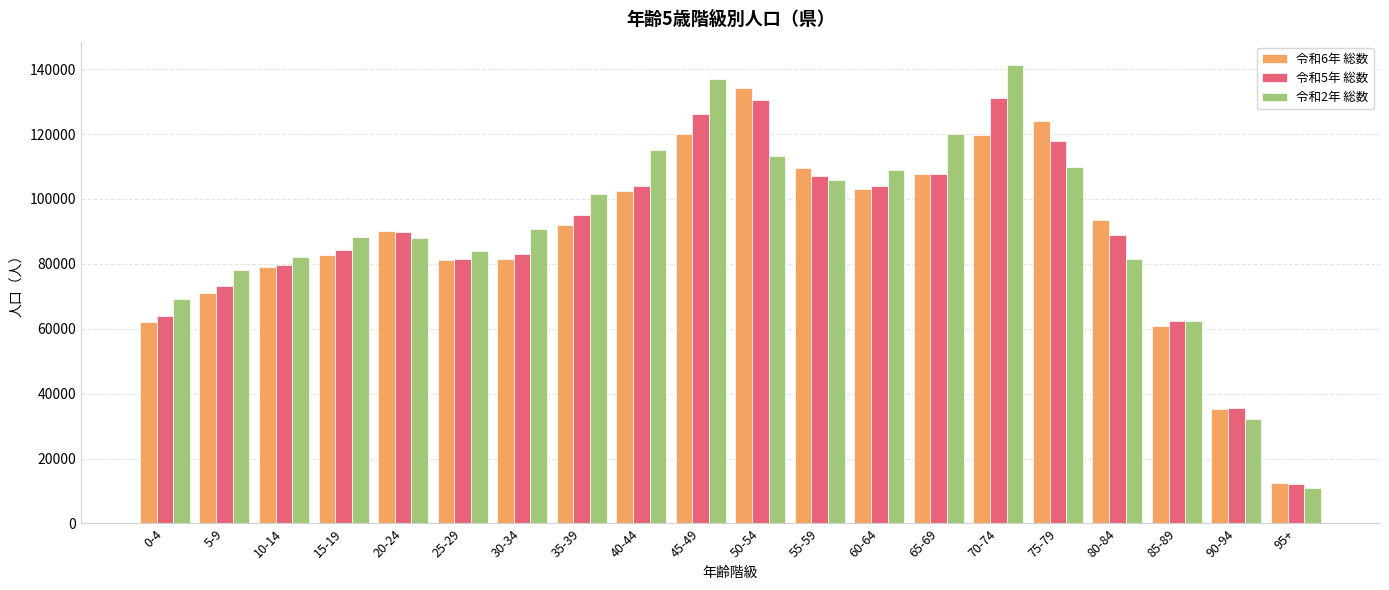

Which series has the largest total across all categories?

令和2年 総数